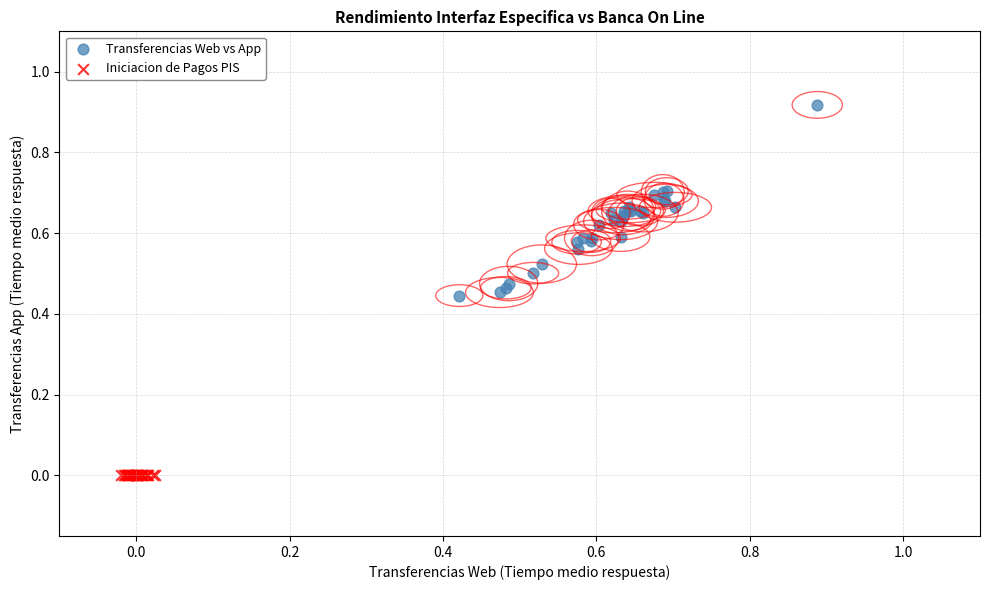

Which series contains the highest Y value?

Transferencias Web vs App